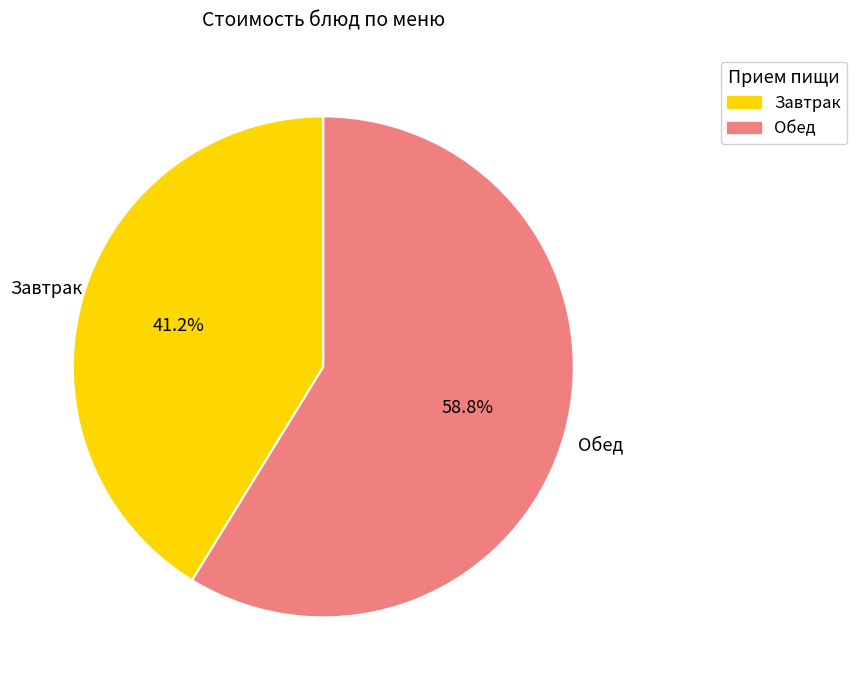

Does any single category account for the majority?

Yes